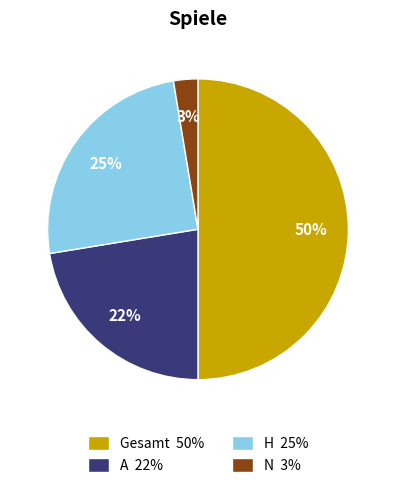

True or false: Gesamt accounts for 50% of the total.

True